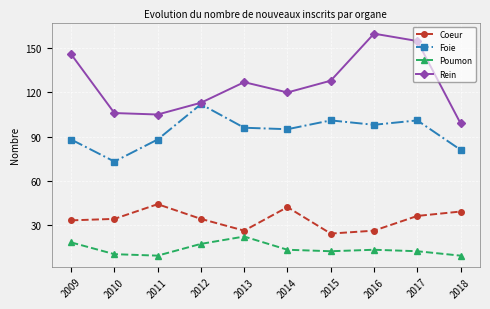

Does the chart have visible grid lines?

Yes